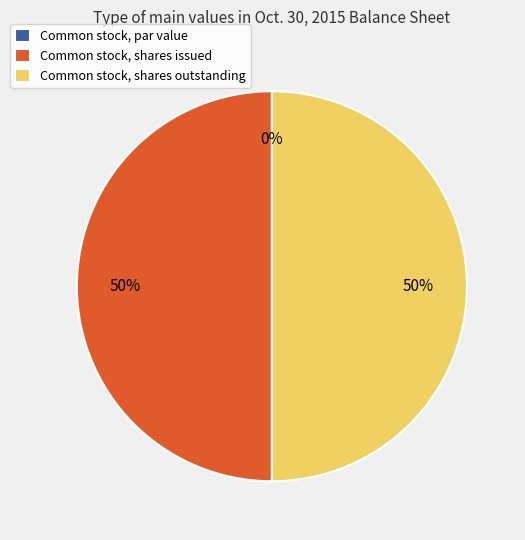

To the nearest percent, what is the average slice percentage?

33%